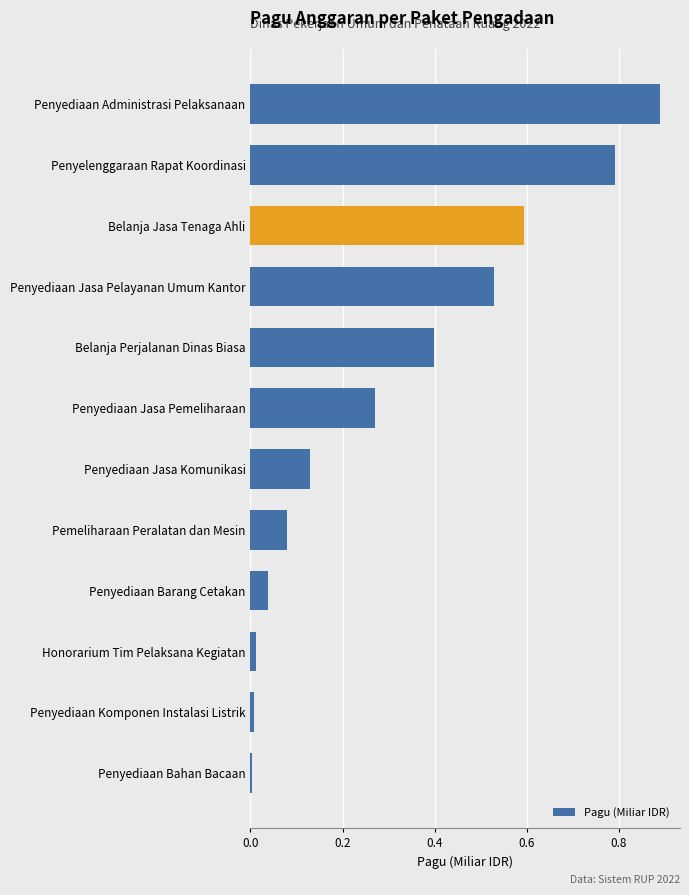

What is the difference between the second highest and minimum values?

0.8